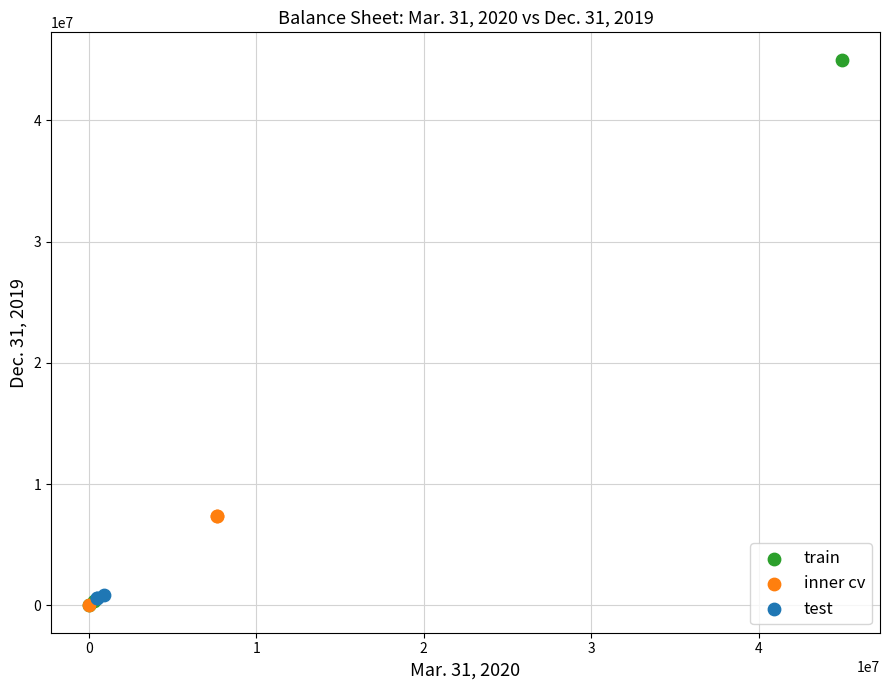

Which series has the widest spread of Y values?

train